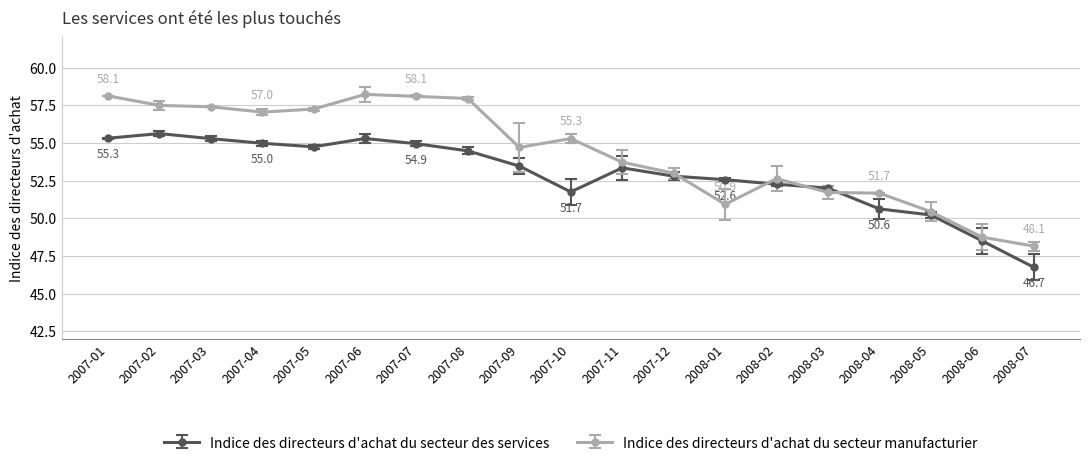

What are all the series names shown in the legend?

Indice des directeurs d'achat du secteur des services, Indice des directeurs d'achat du secteur manufacturier